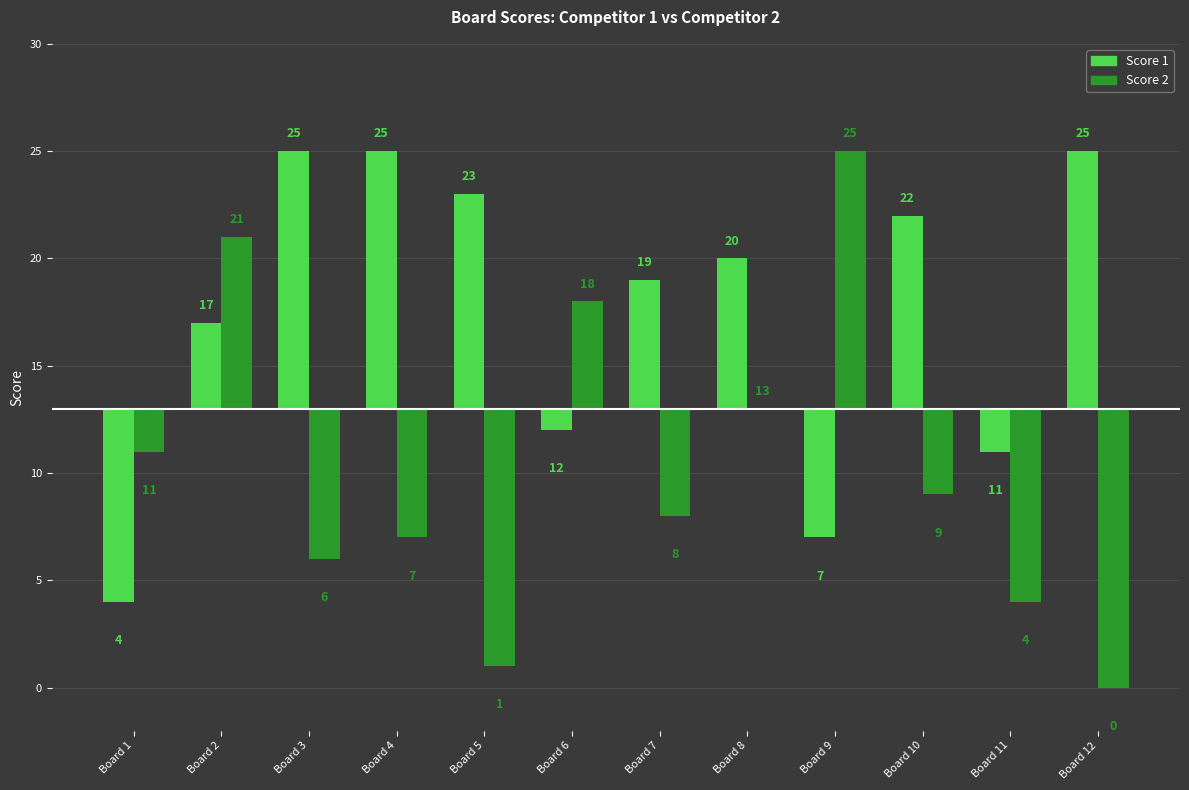

How many categories are shown in the chart?

12